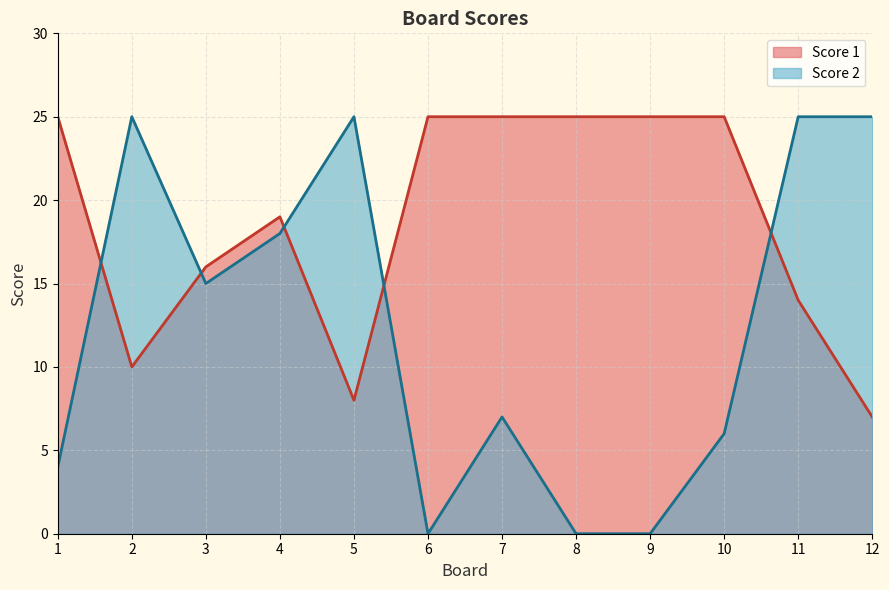

What is the value of the Score 2 point at the 11th from the left?

25